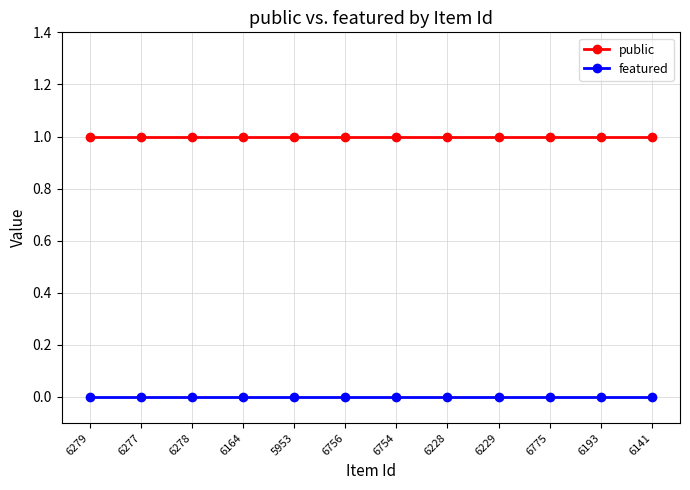

Which series has the largest total across all categories?

public